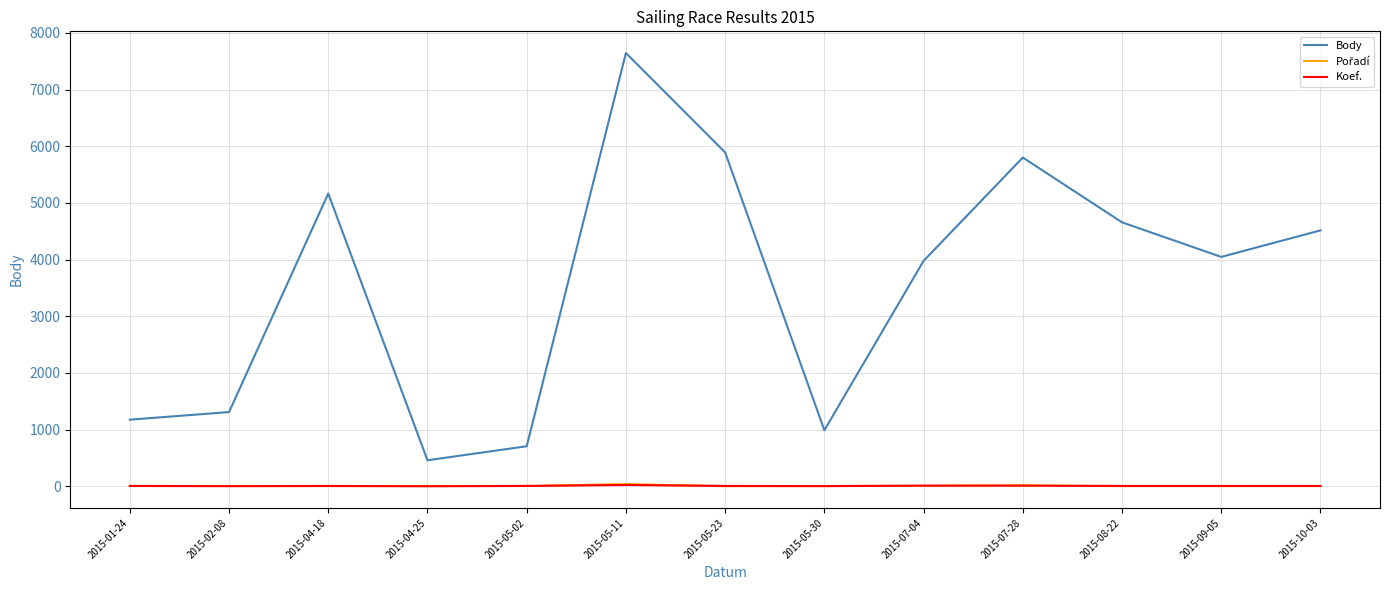

Which series has the largest range (max minus min)?

Body